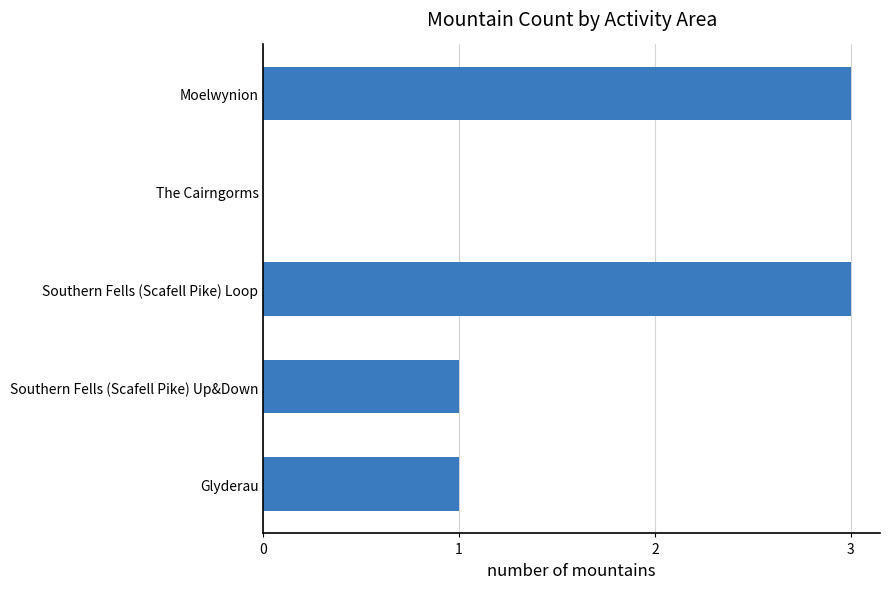

Which has a higher value, Southern Fells (Scafell Pike) Loop or The Cairngorms?

Southern Fells (Scafell Pike) Loop